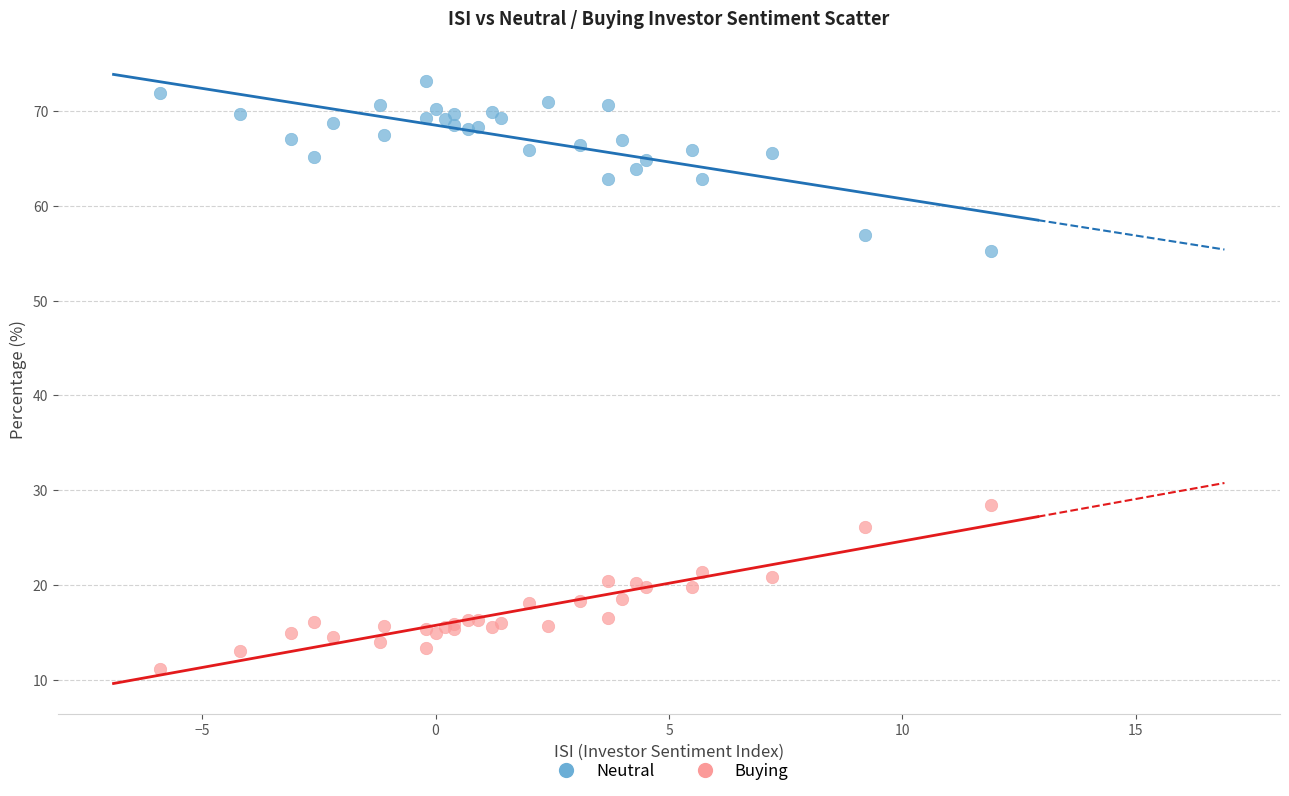

Which series reaches the maximum Y coordinate?

Neutral